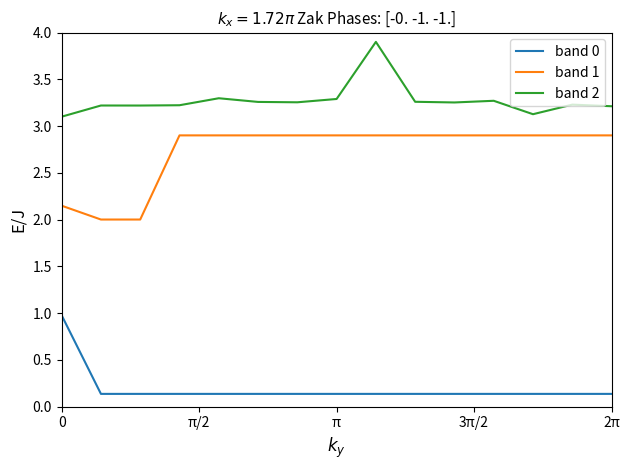

Which series has the largest range (max minus min)?

band 1